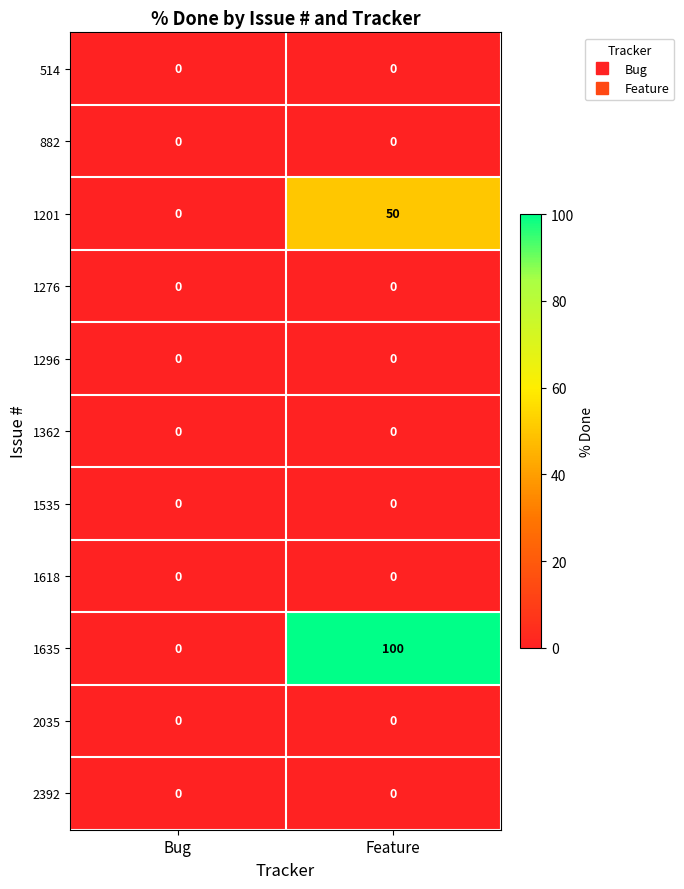

Reading left to right, transcribe all the data shown in this chart.

514: 0	0
882: 0	0
1201: 0	50
1276: 0	0
1296: 0	0
1362: 0	0
1535: 0	0
1618: 0	0
1635: 0	100
2035: 0	0
2392: 0	0